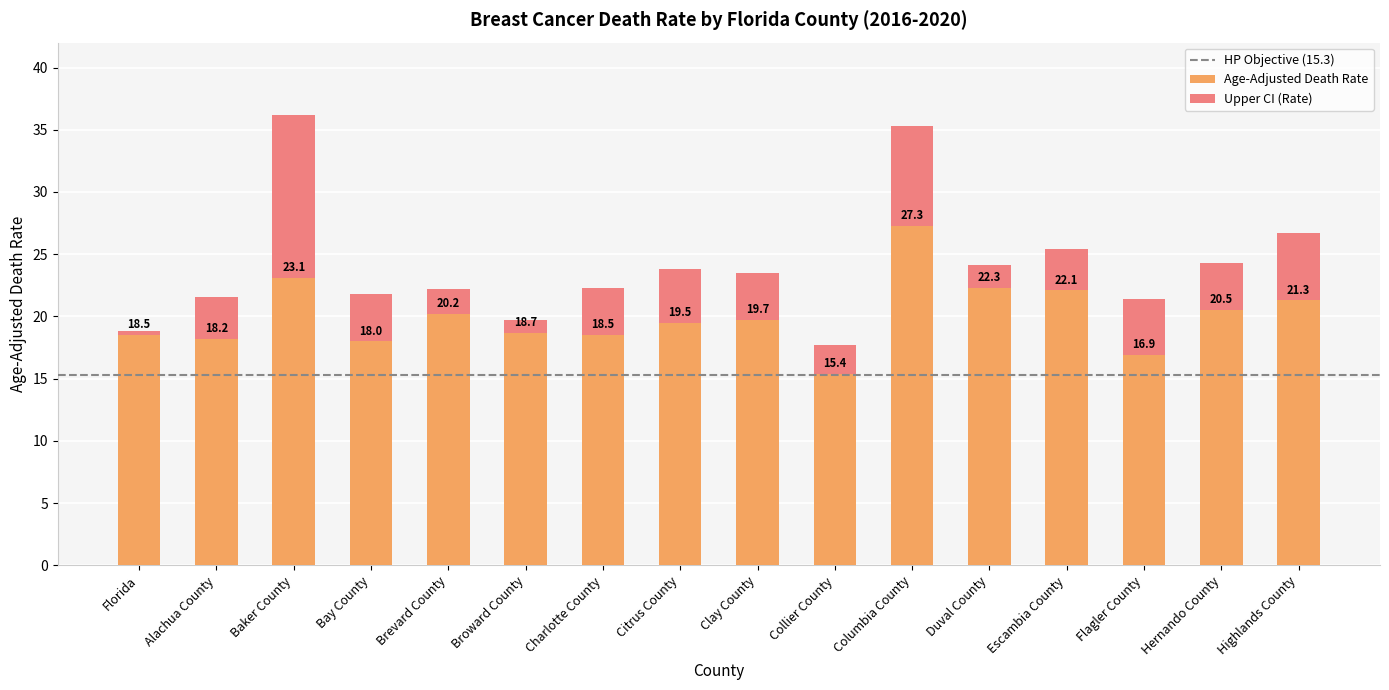

What is the label of the 12th bar from the left?

Duval County